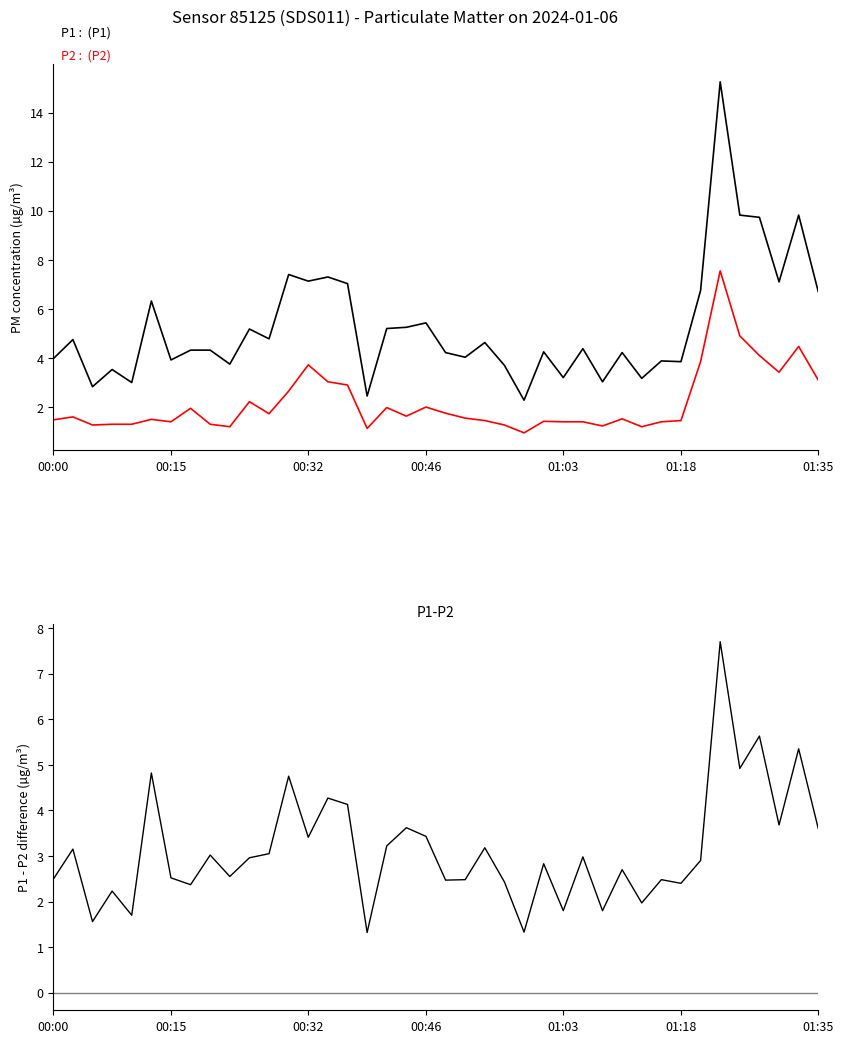

What value does the P1 series have at 7?

4.3